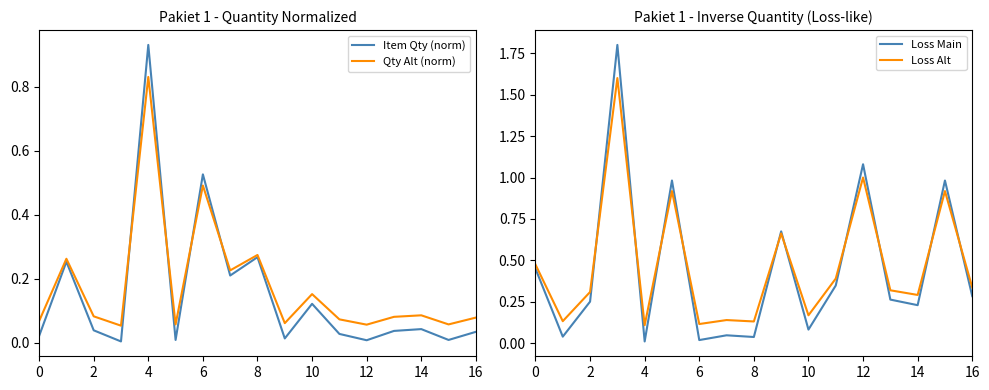

Which series has the largest total across all categories?

Loss Alt